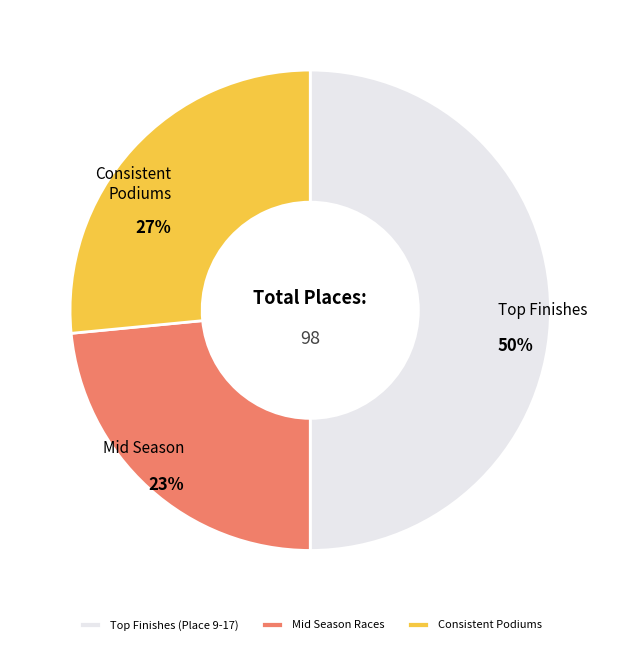

To the nearest percent, what percentage of the pie is Consistent Podiums?

27%